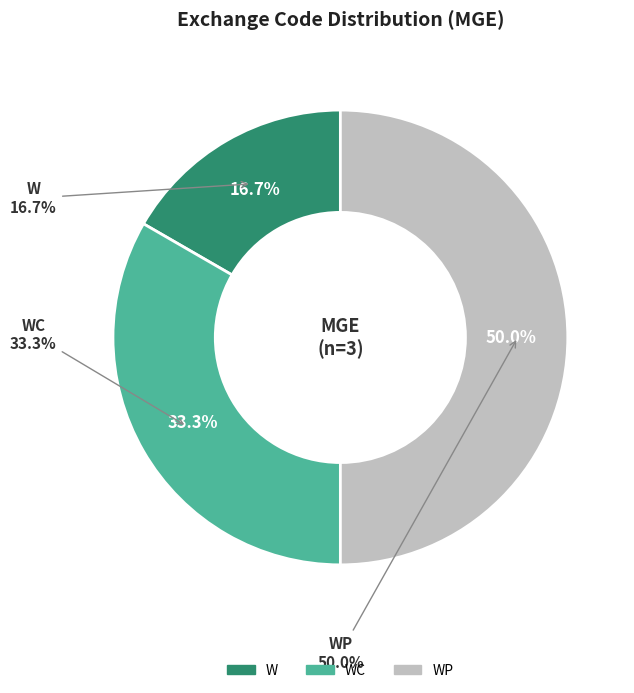

Does WP account for over 50% of the chart?

No